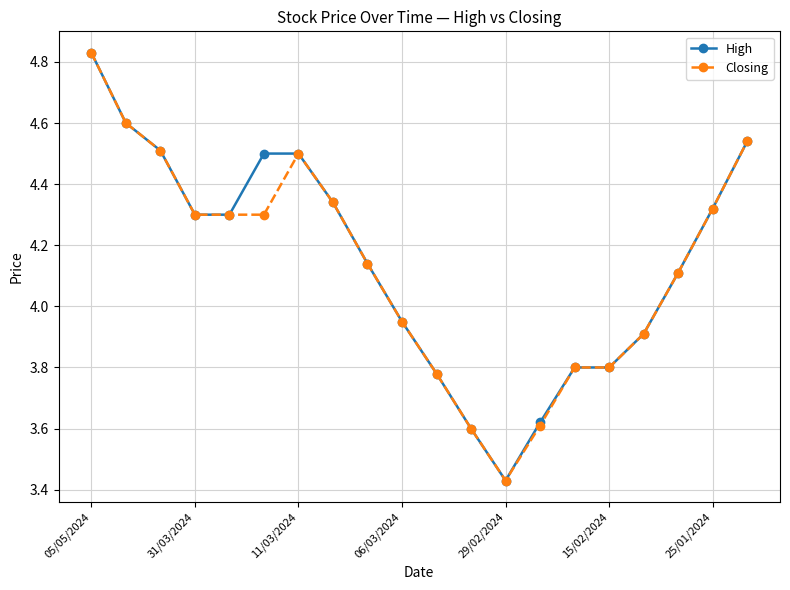

At how many categories does at least one series exceed 4?

12